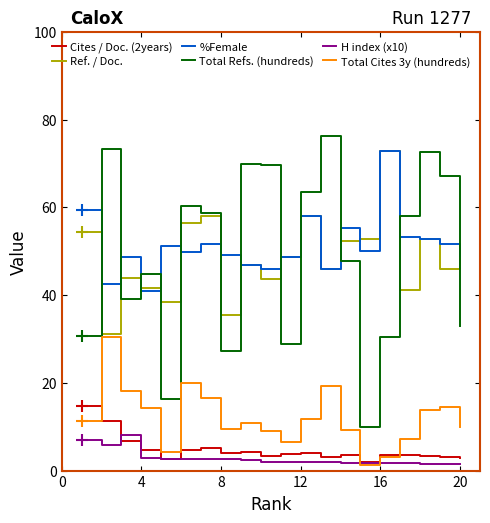

What is the highest value of the Ref. / Doc. series?

72.7